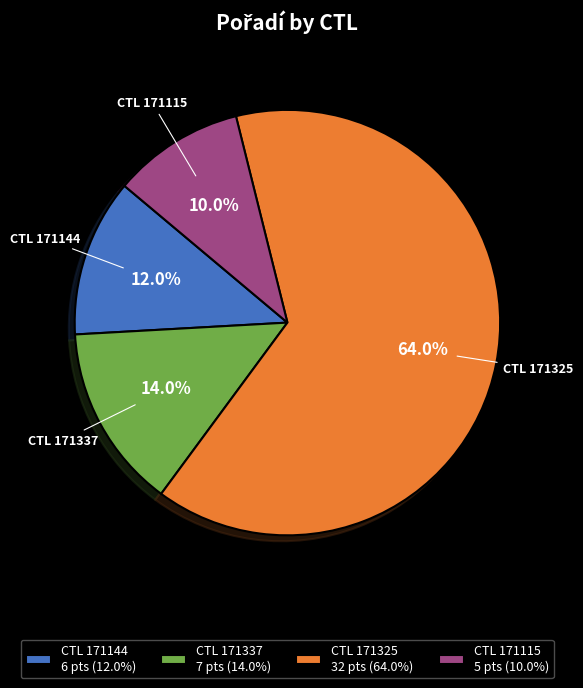

What is the largest slice in the pie chart?

CTL 171325 32 pts (64.0%)